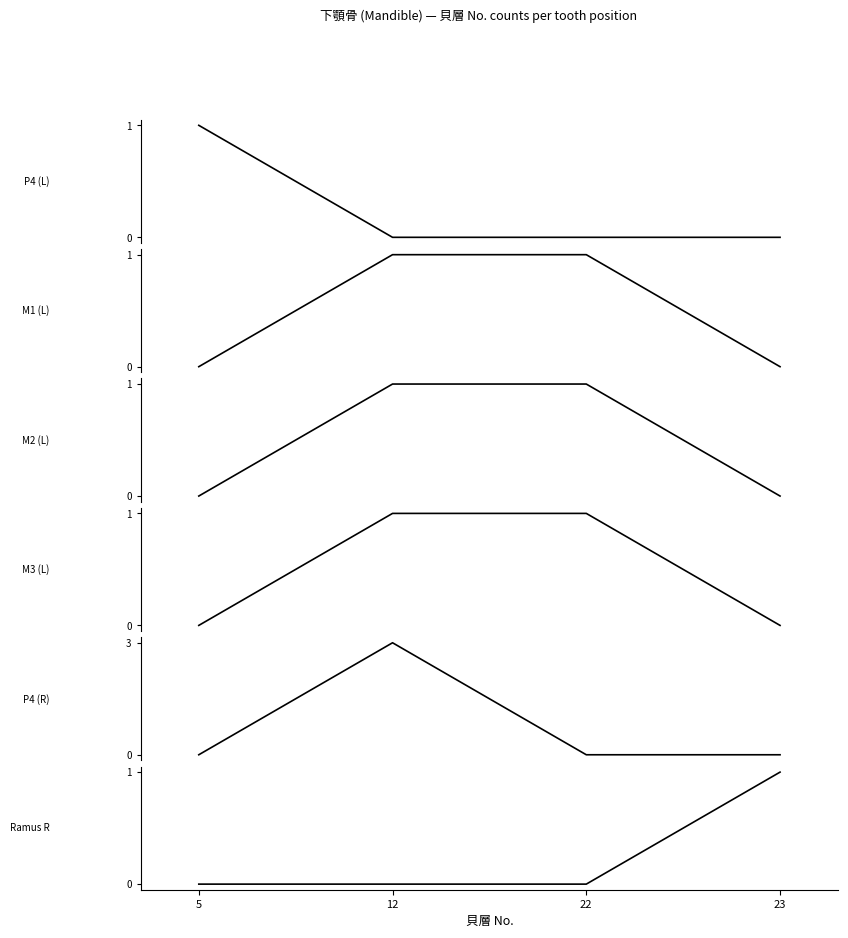

At which category does the chart reach its peak across all series?

12